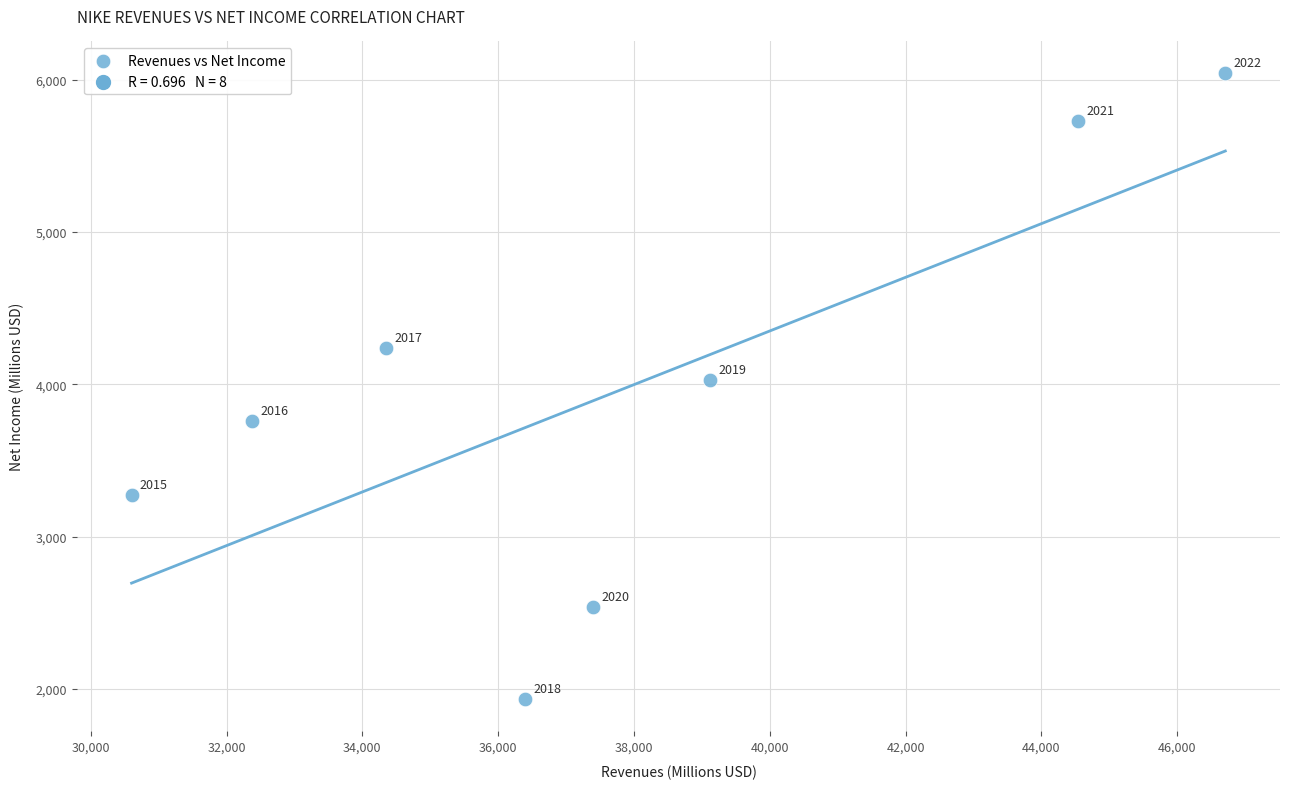

What is the range of Y values (max minus min)?

4113